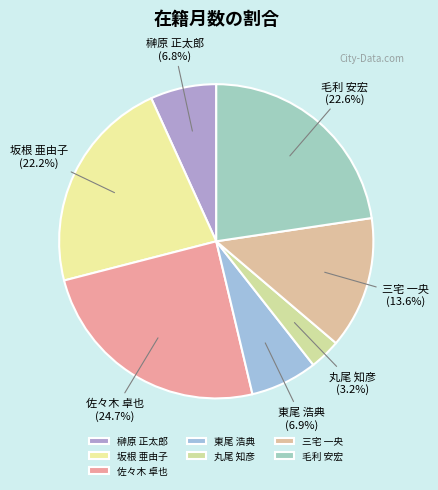

What is the smallest slice in the pie chart?

丸尾 知彦